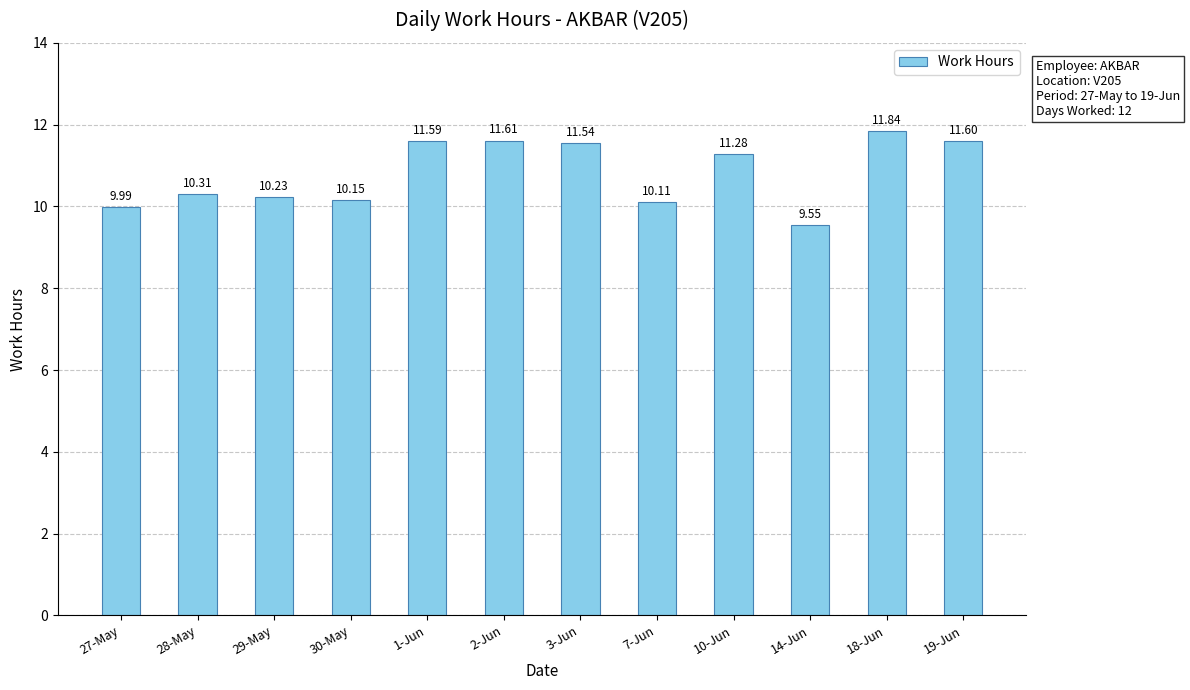

At which label does the data first exceed 11?

1-Jun